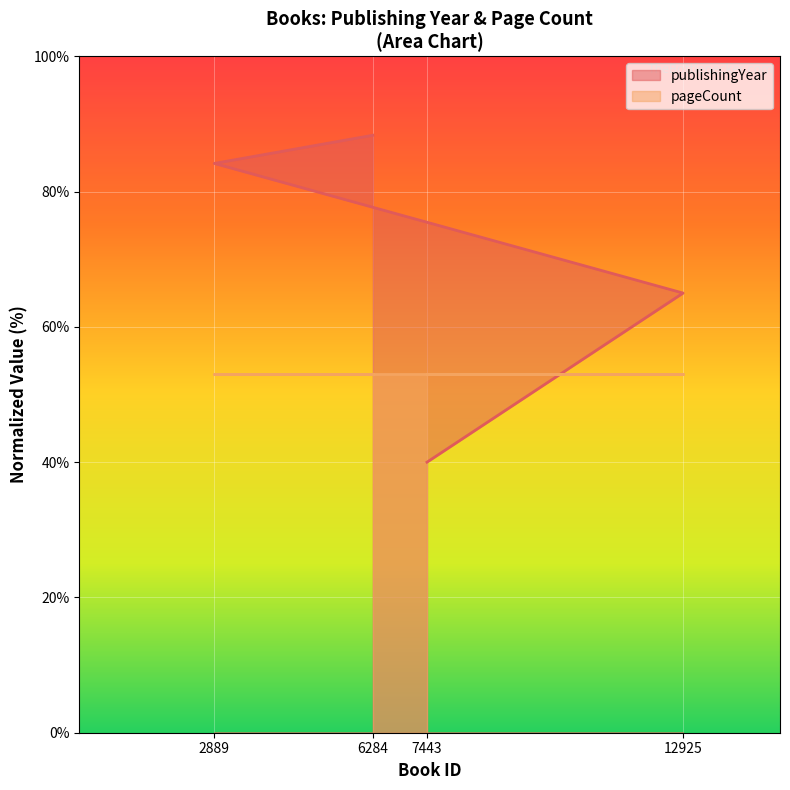

Which has a higher value, 6284 or 2889?

6284